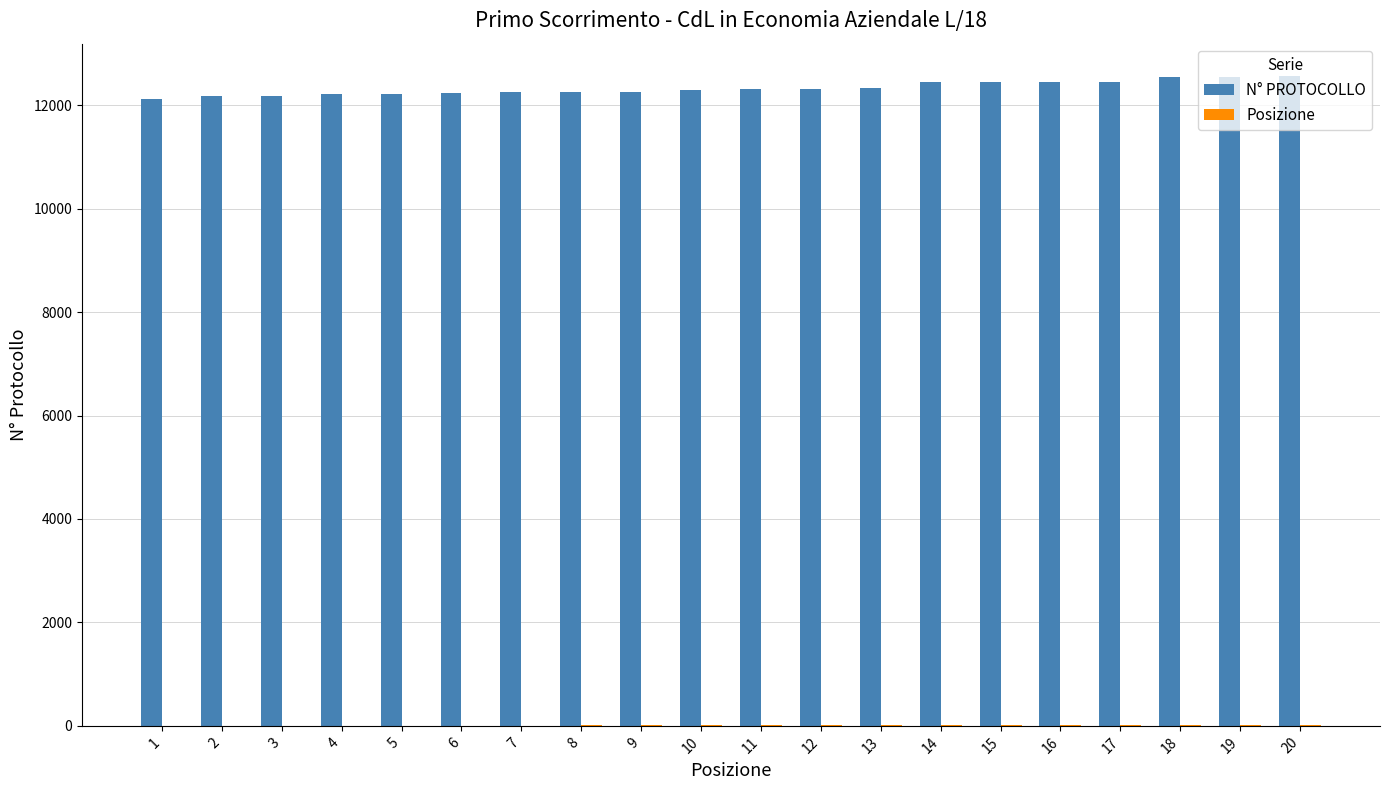

How many distinct data groups are displayed?

2